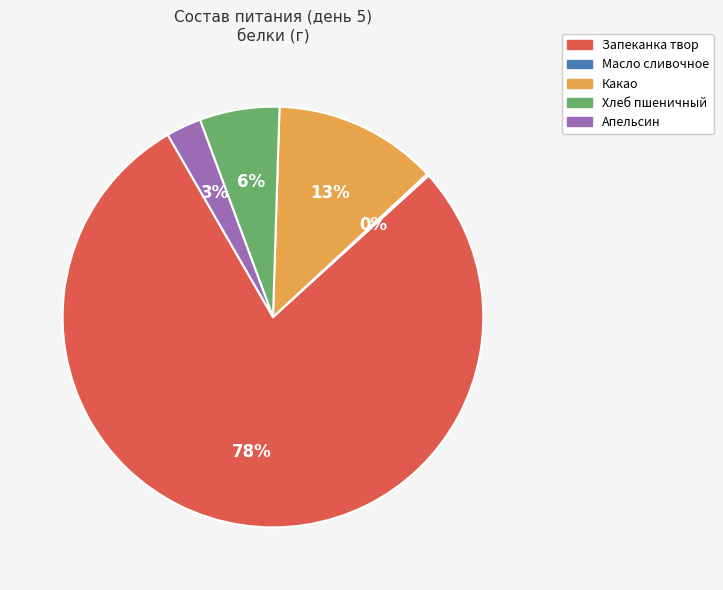

The Хлеб пшеничный slice represents 6% of the pie. True or false?

True